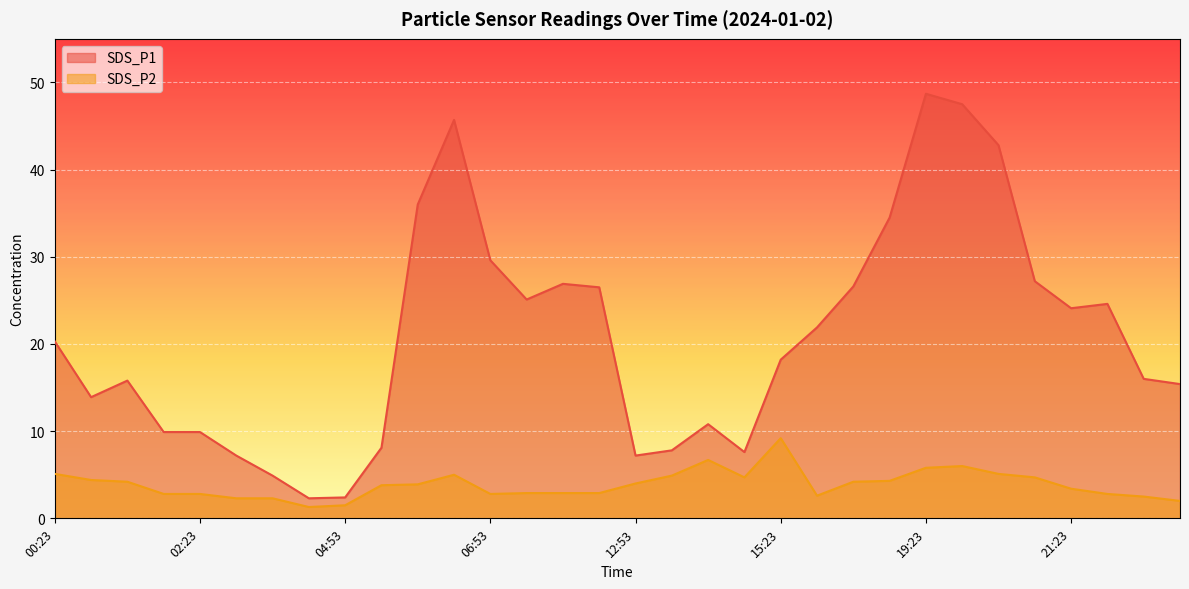

In SDS_P2, how many points are higher than both neighbors (excluding endpoints)?

4